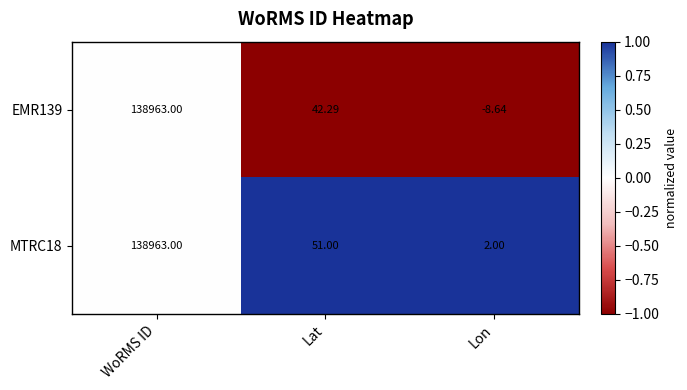

Where is EMR139 nearest to the value 69477?

Lat